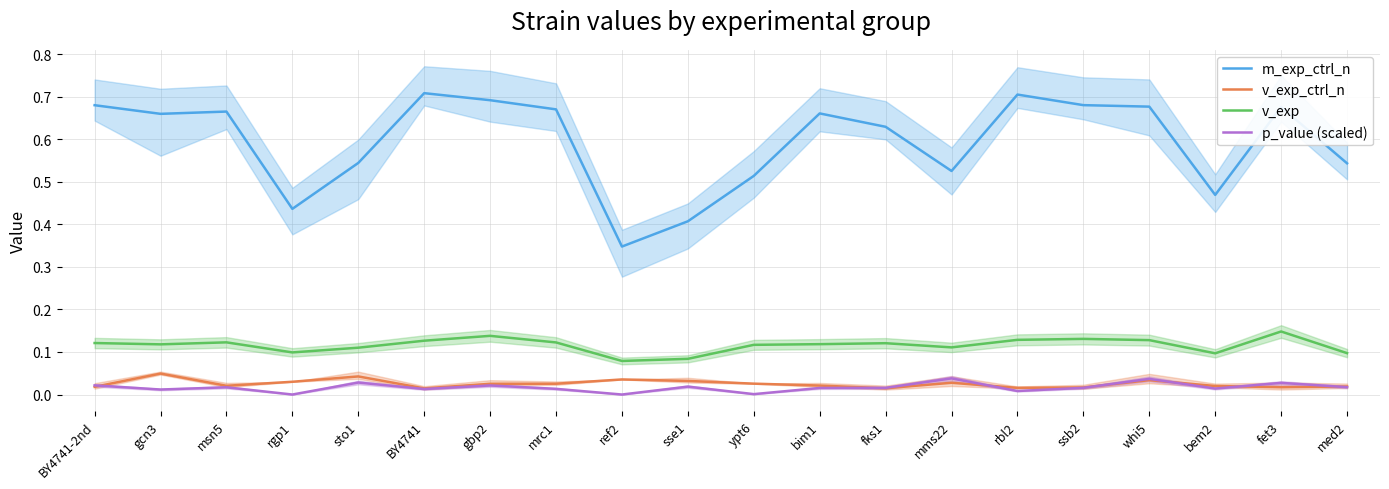

What is the spread (max minus min) of values at rbl2?

0.7